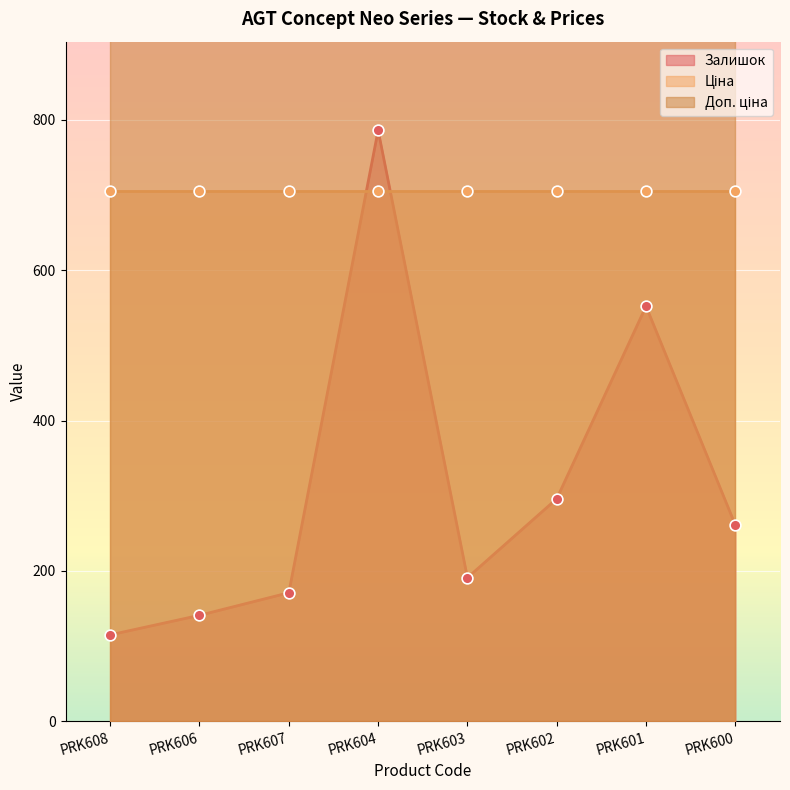

What are all the series names shown in the legend?

Залишок, Ціна, Доп. ціна